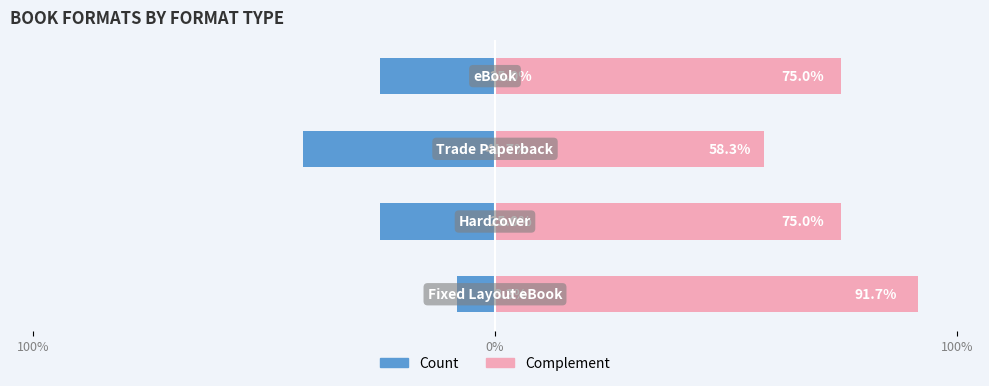

At 100%, list the series in order from smallest to largest.

Count, Complement